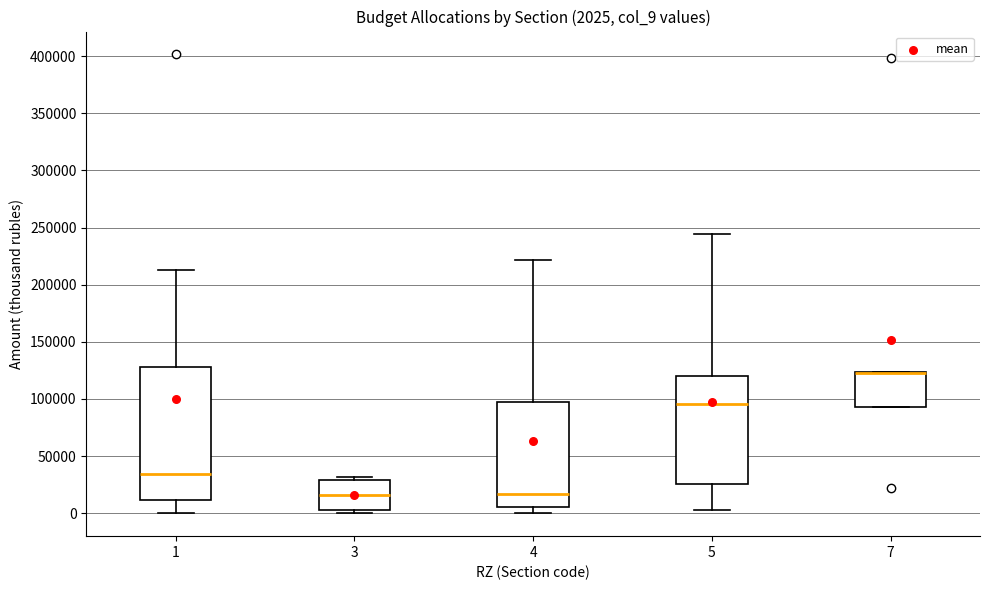

Which box is the tallest, from its lower edge to its upper edge?

1